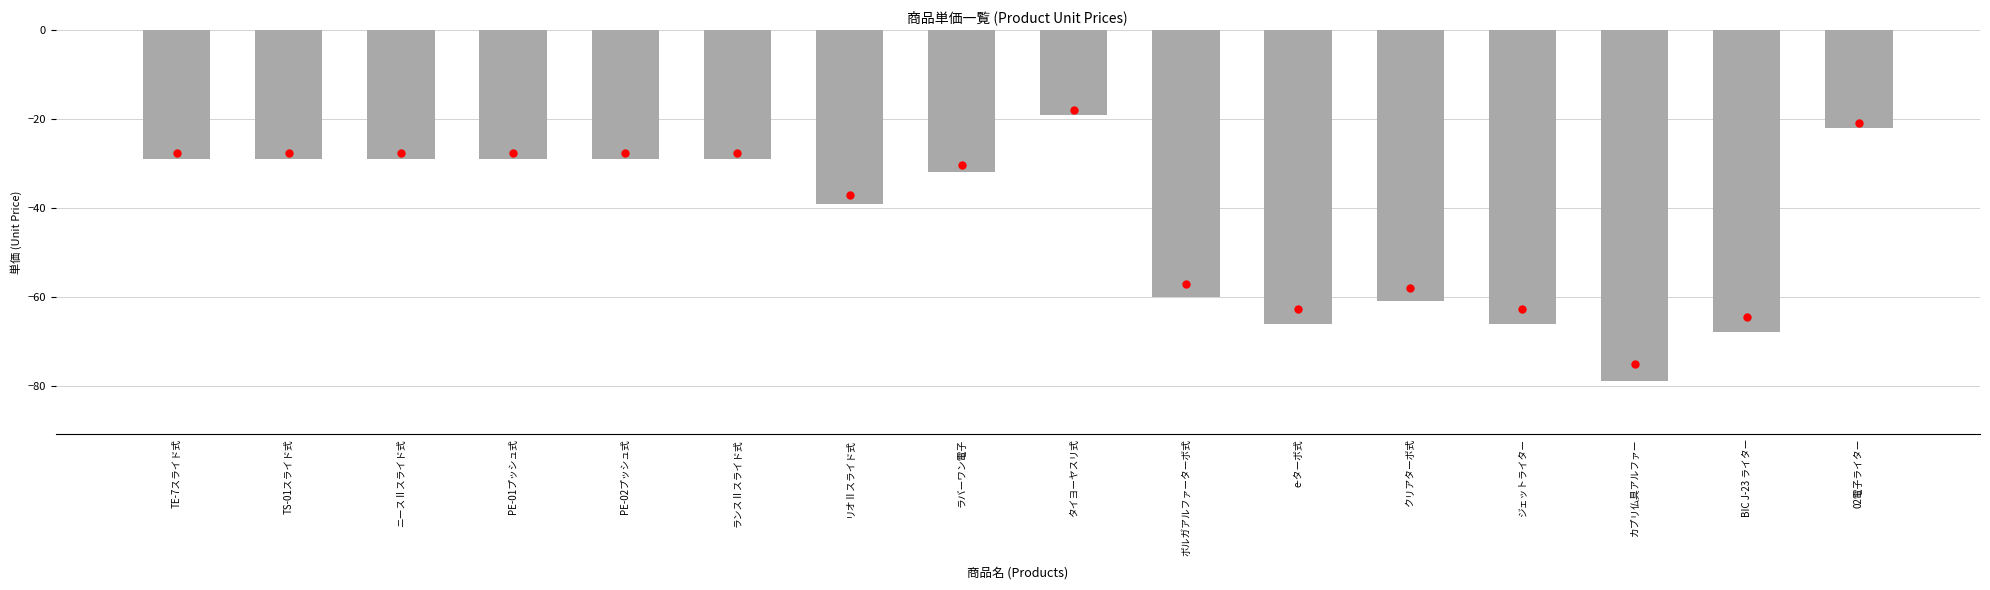

What is the difference between the maximum and second lowest values?

49